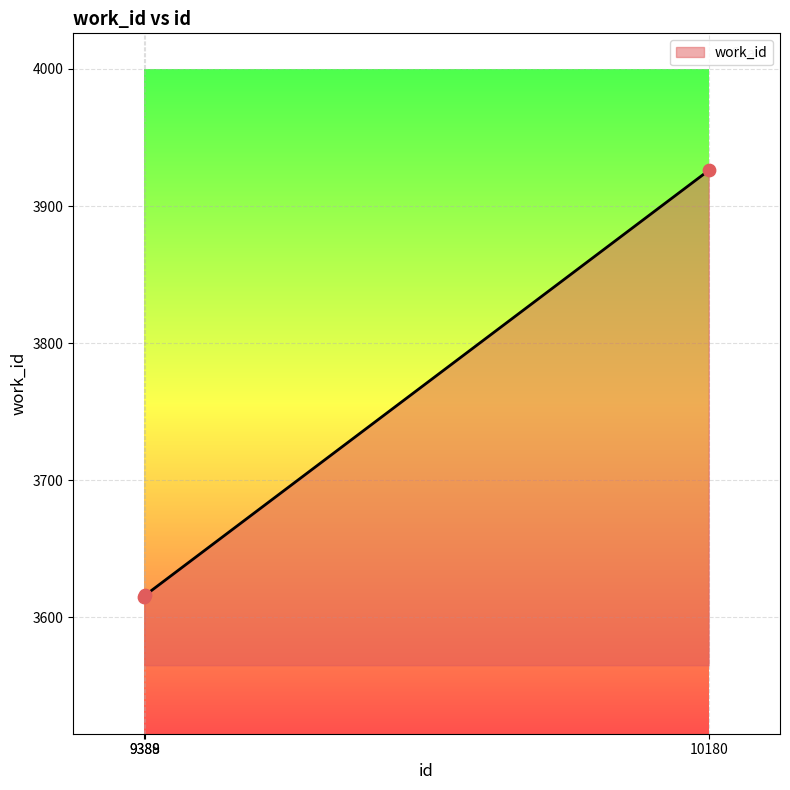

What is the ratio of the value at 9389 to the value at 10180?

0.9